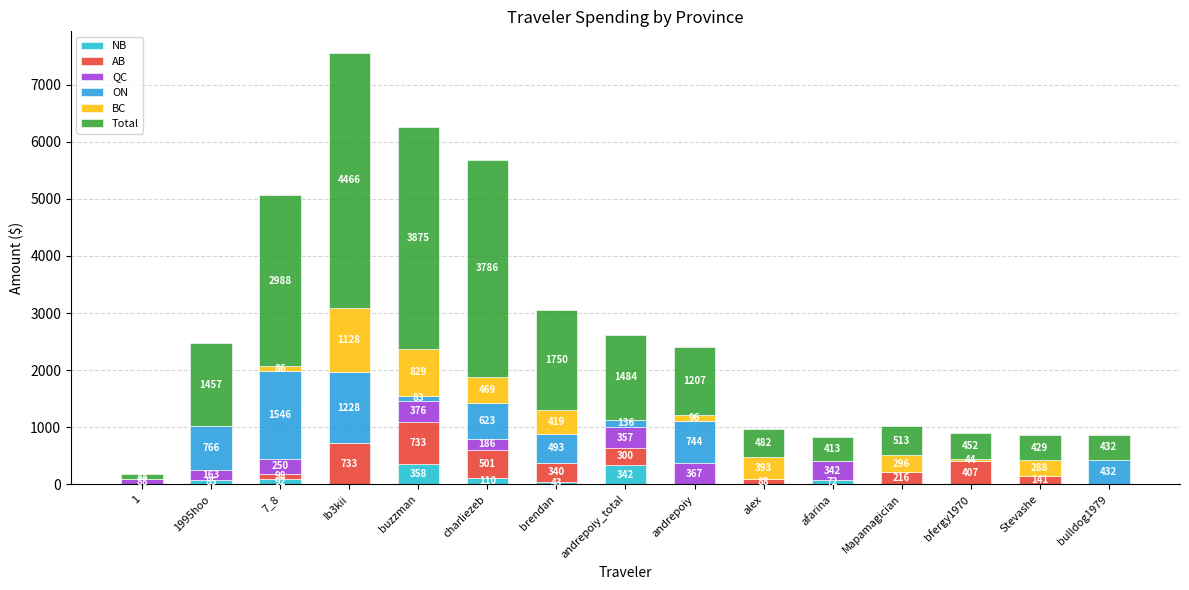

Which series has the largest total across all categories?

Total